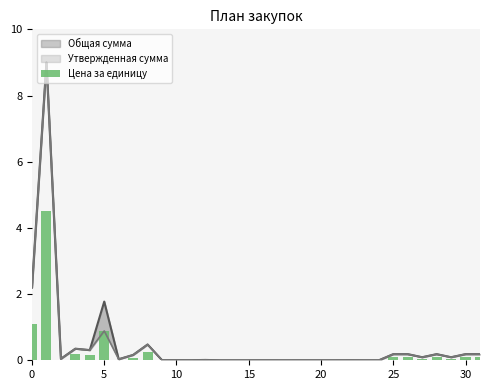

What is the label of the 7th bar from the right?

25